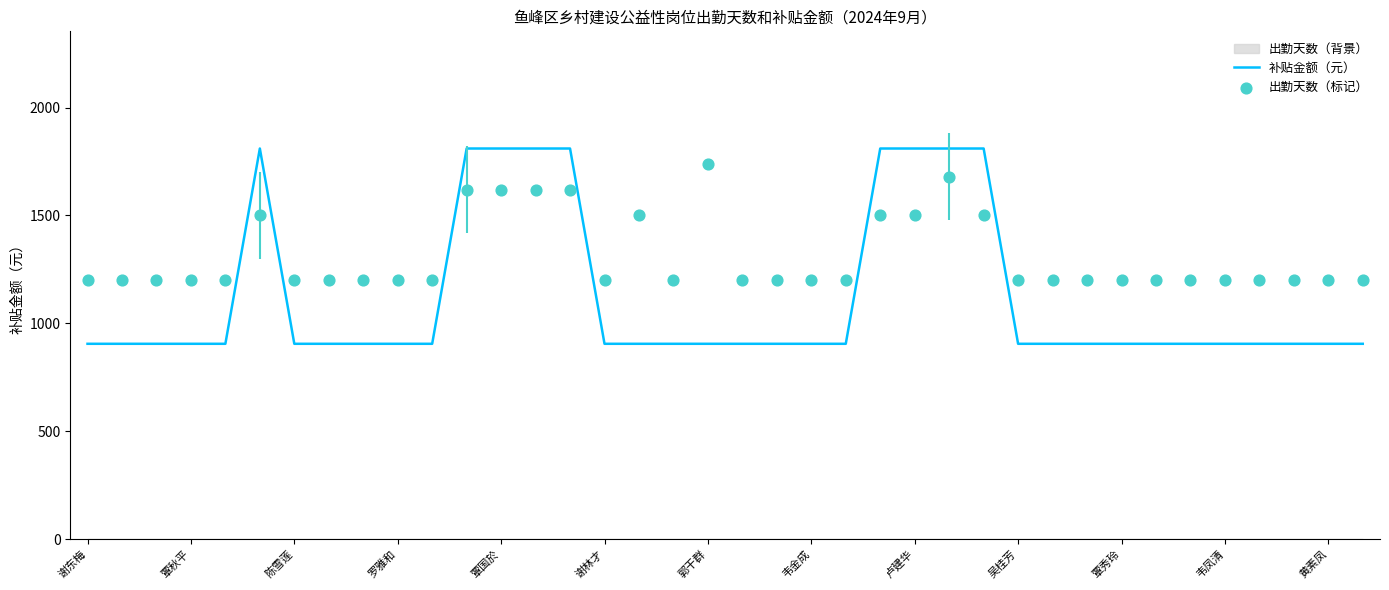

At how many categories does at least one series exceed 1065?

38